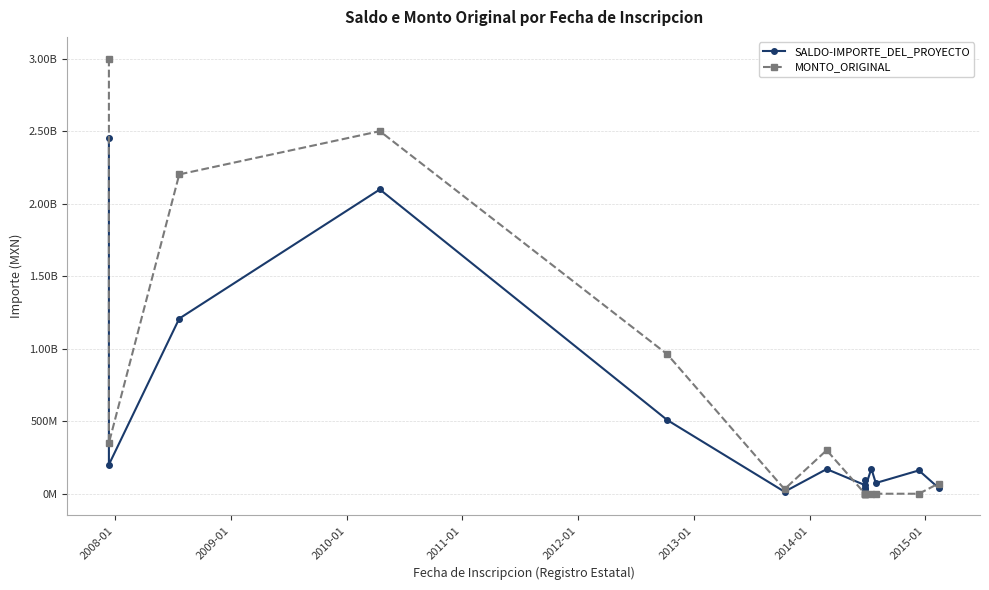

What is the approximate value of SALDO-IMPORTE_DEL_PROYECTO at 2008-01?

200619558.0